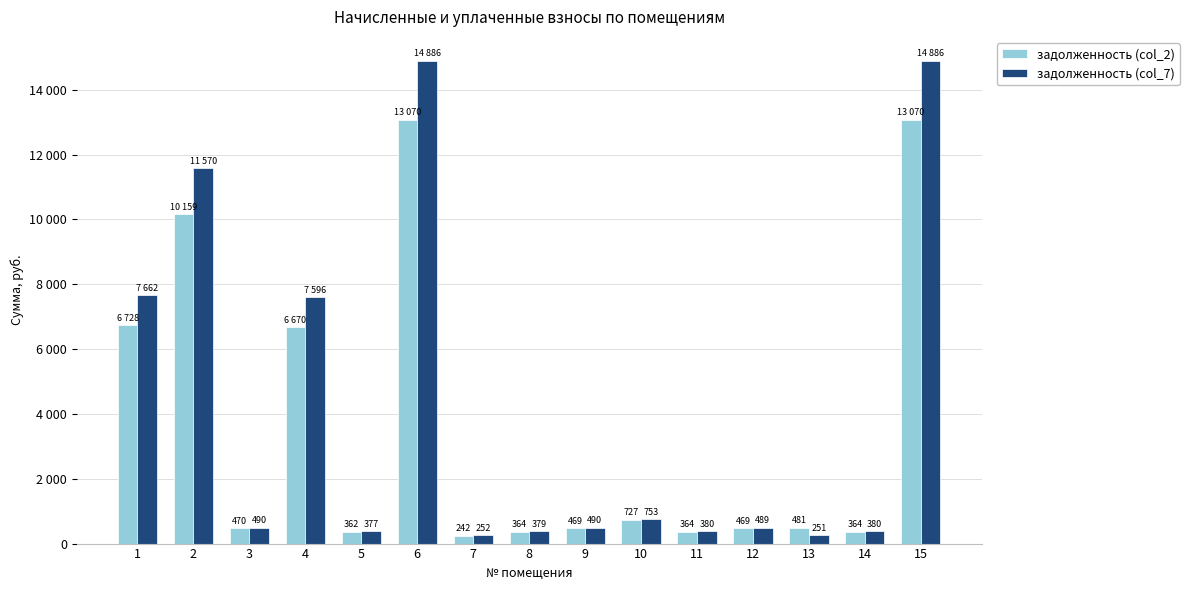

At which label is задолженность (col_2) closest to 6655?

4